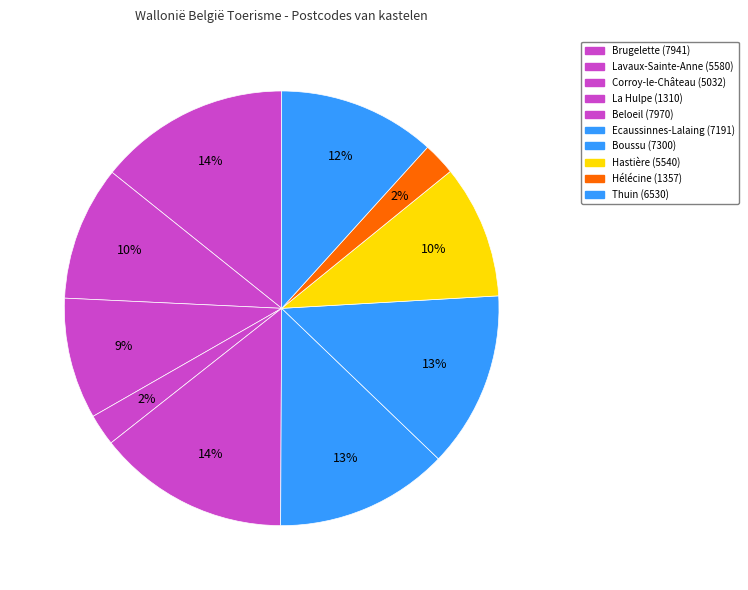

How many segments does this pie chart have?

10